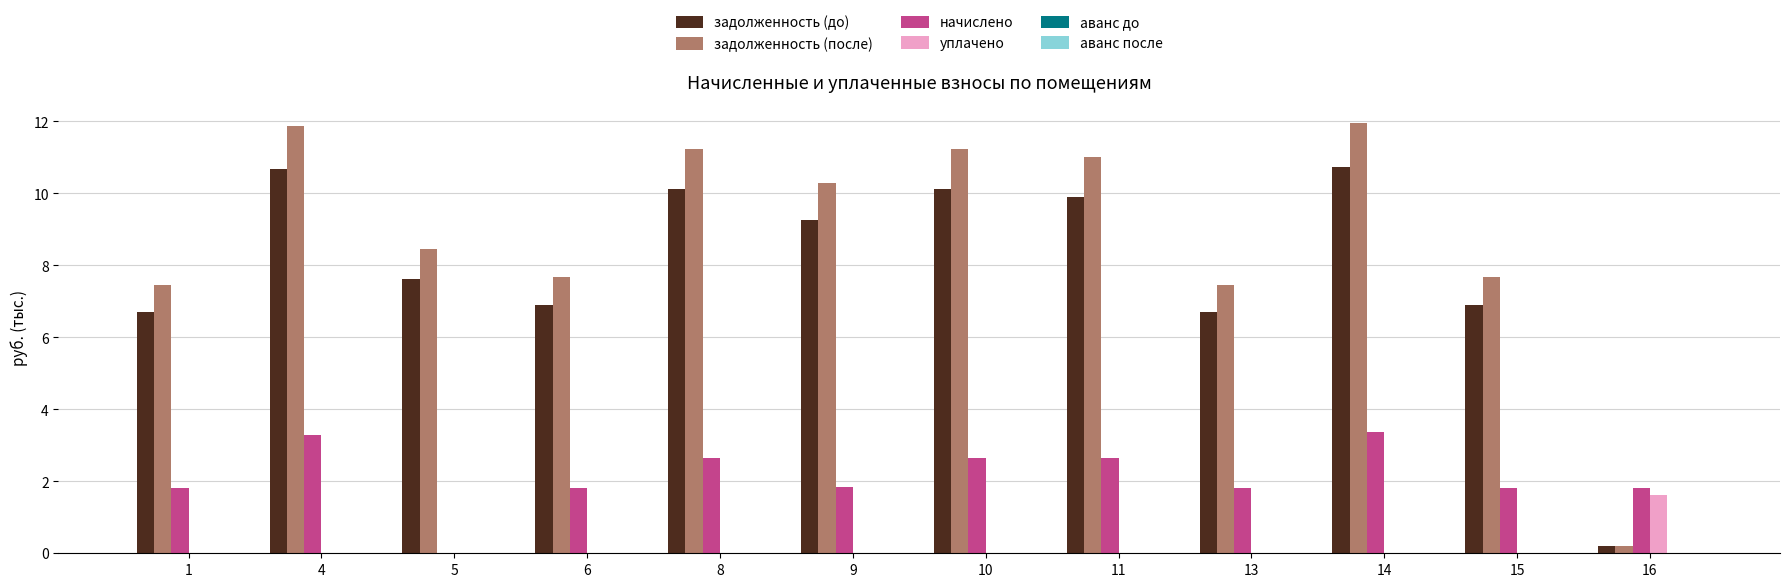

What is the sum of all задолженность (после) values?

106.5